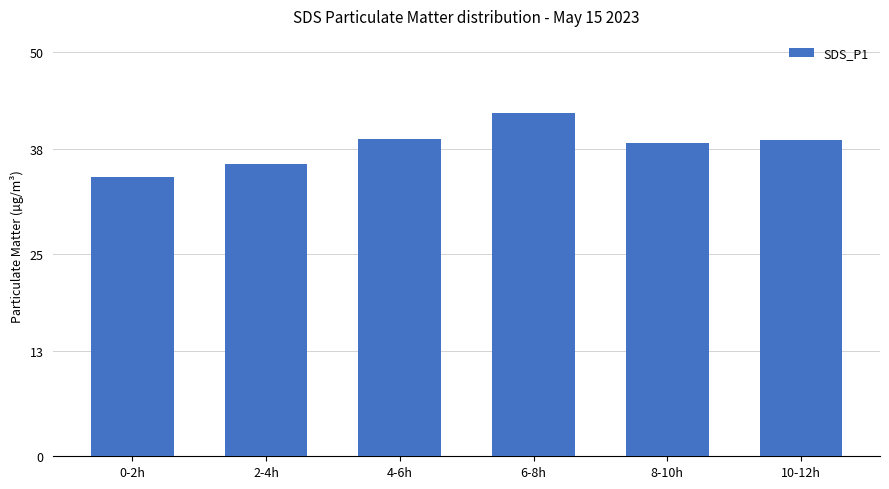

Which label corresponds to the largest value in the chart?

6-8h